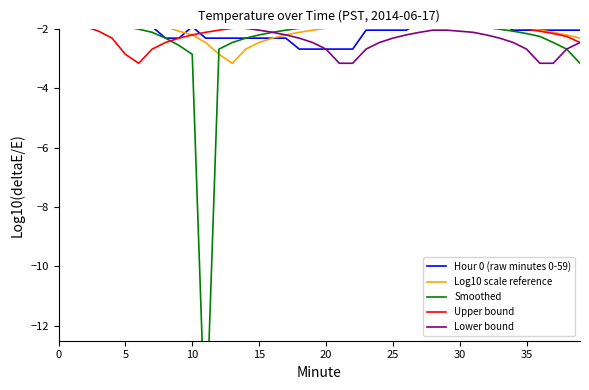

True or false: Log10 scale reference has more than 1 points higher than both neighbors.

False